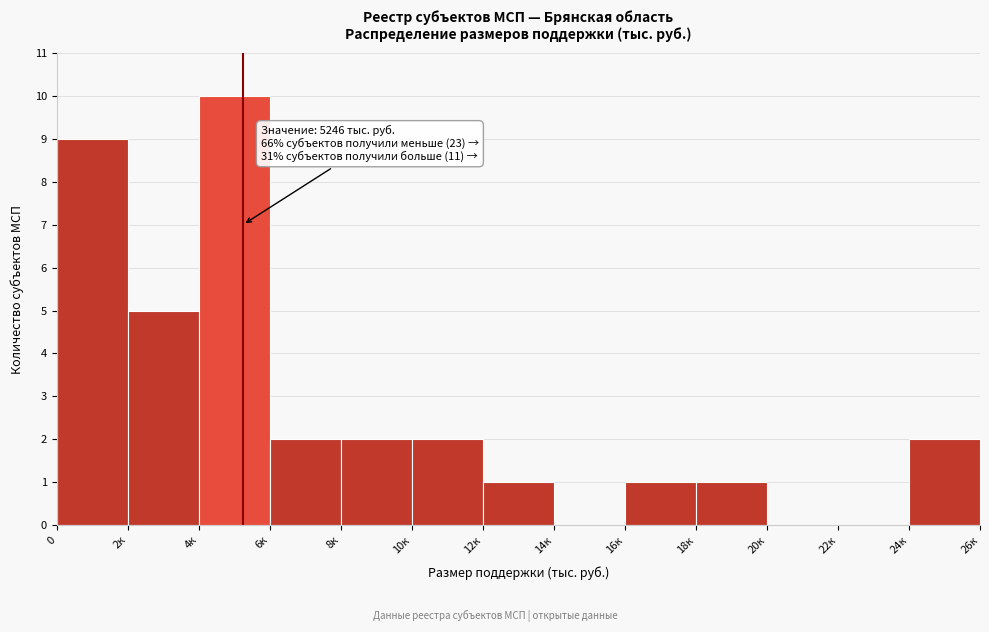

Reading left to right, extract all data points from this chart.

0=9	2к=5	4к=10	6к=2	8к=2	10к=2	12к=1	14к=0	16к=1	18к=1	20к=0	22к=0	24к=2